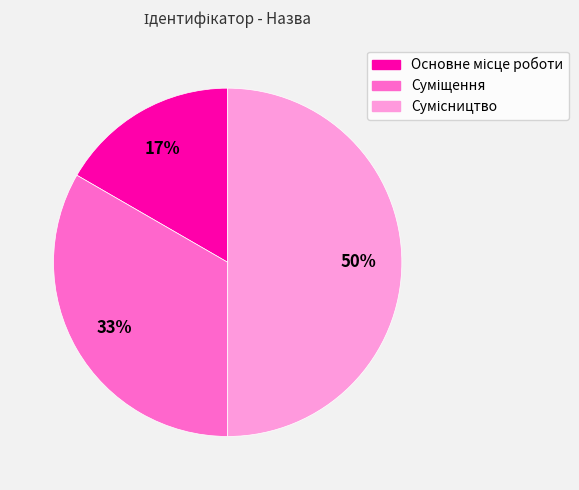

To the nearest percent, what is the average slice percentage?

33%